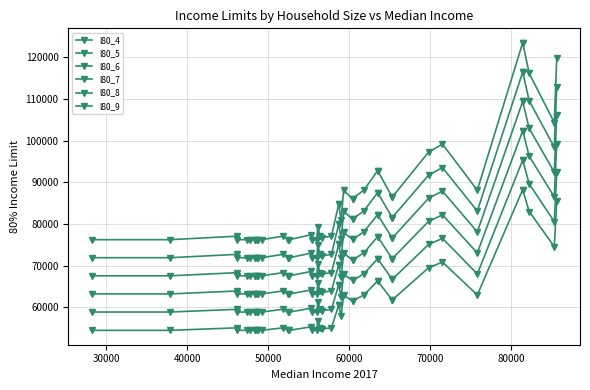

Which series has the widest spread of values?

l80_9